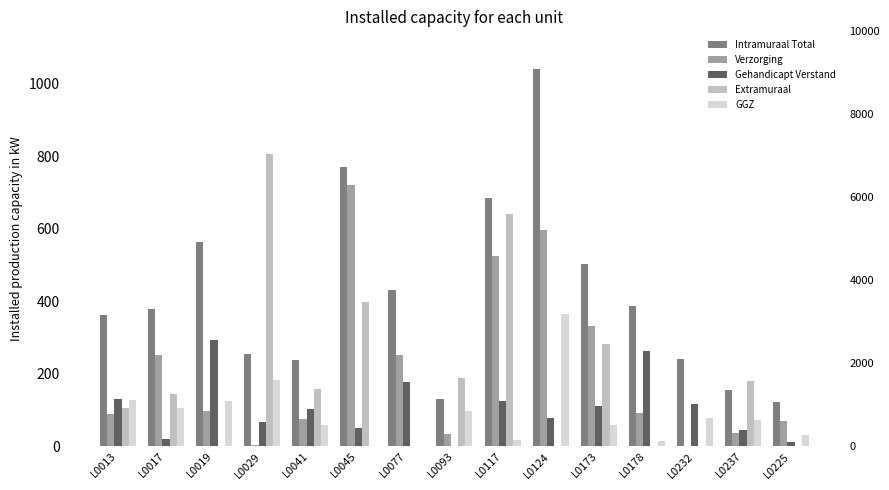

How many bars are there in total?

75